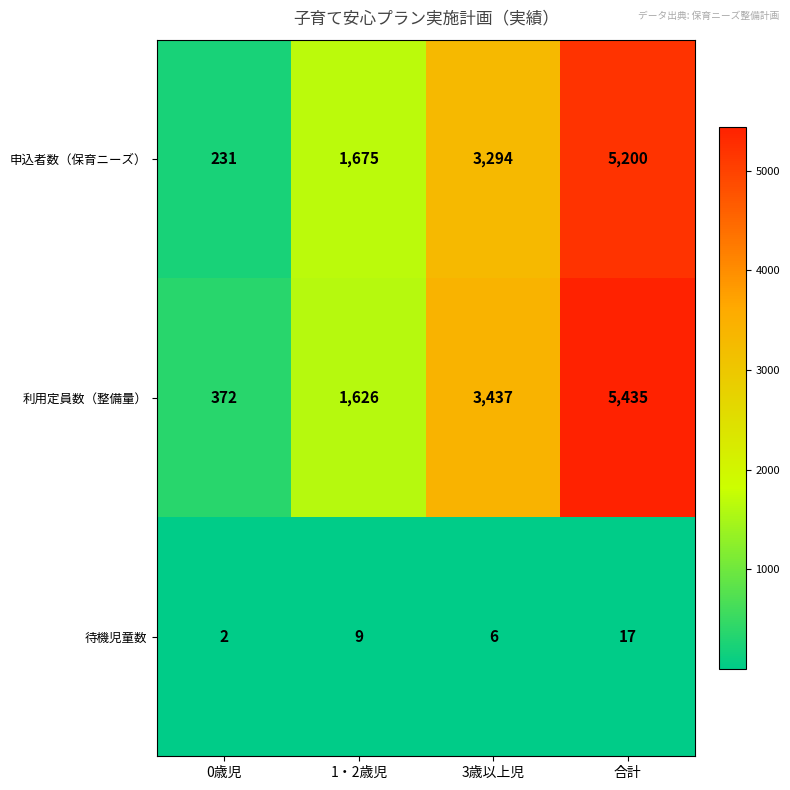

What is the difference between the 待機児童数 values at 1・2歳児 and 3歳以上児?

3